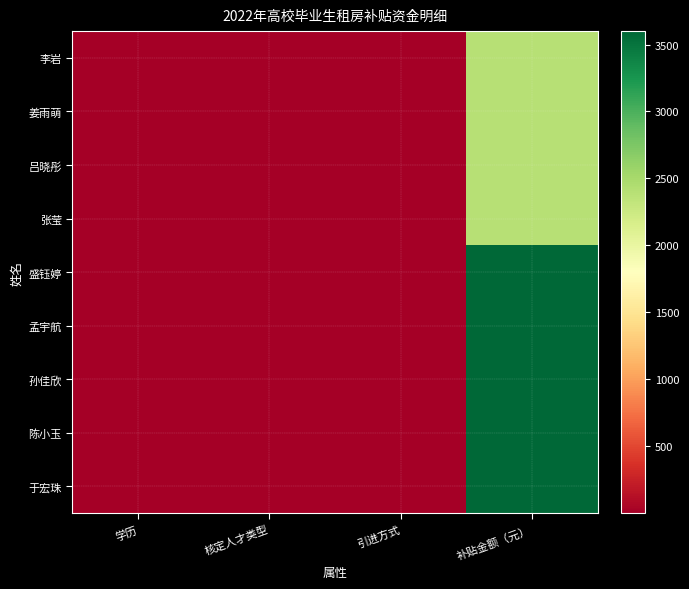

At which category is the sum across all series the highest?

补贴金额（元）